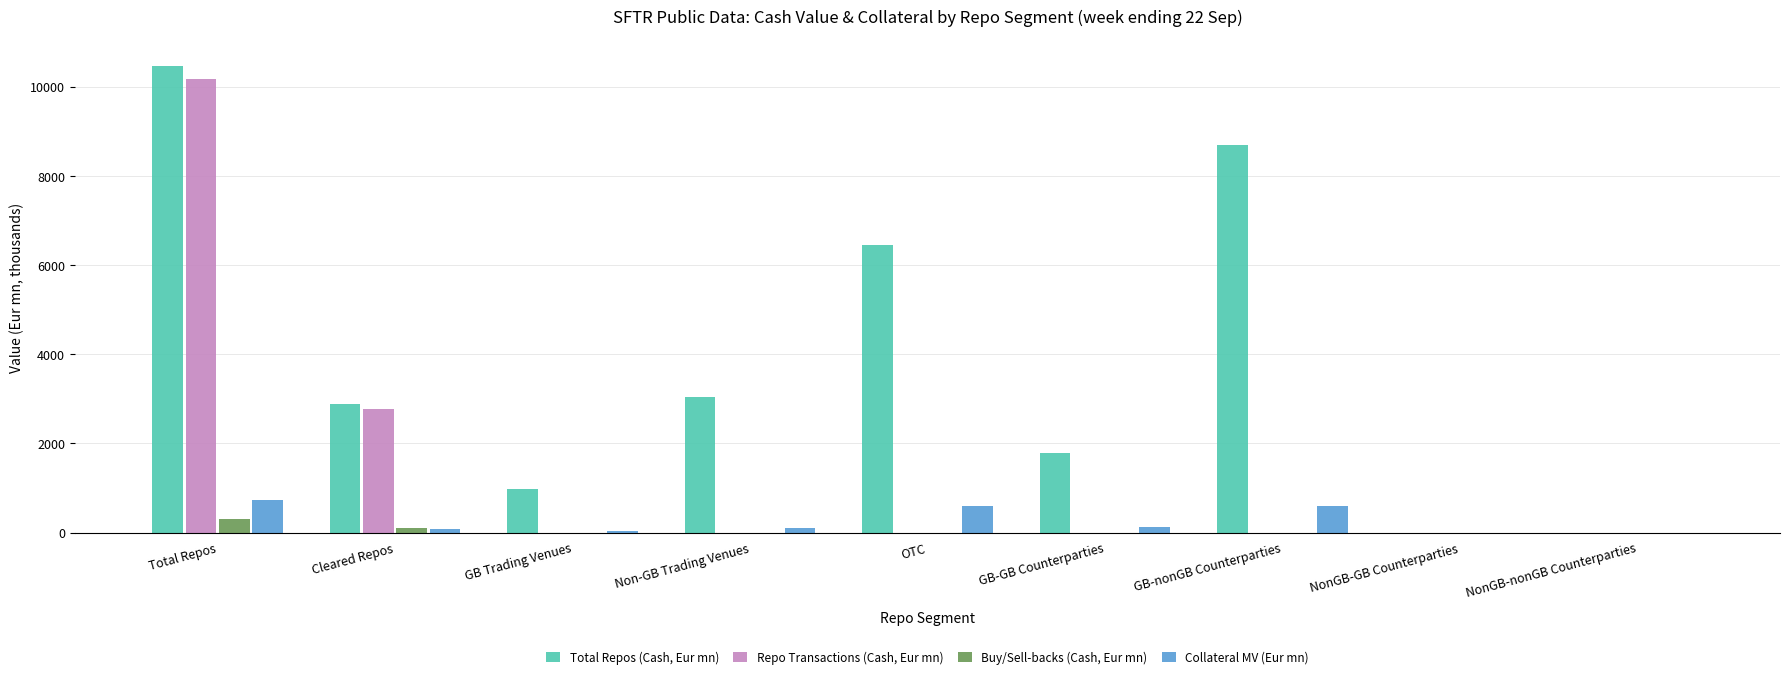

Between Non-GB Trading Venues and NonGB-nonGB Counterparties, which series saw the biggest shift?

Total Repos (Cash, Eur mn)